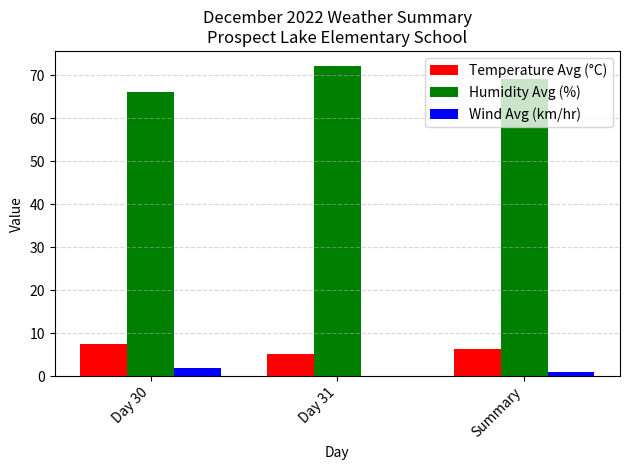

What is the highest value of the Wind Avg (km/hr) series?

2.0